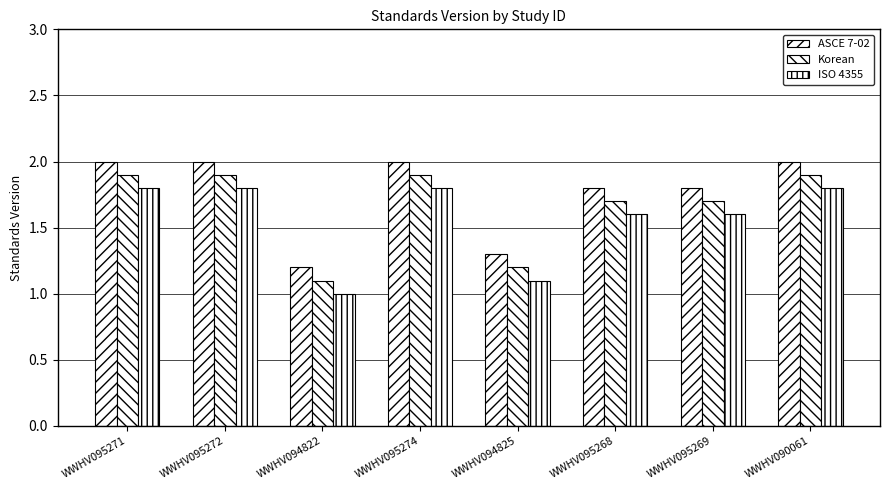

The value of ISO 4355 at WWHV095274 is 3.2. True or false?

False